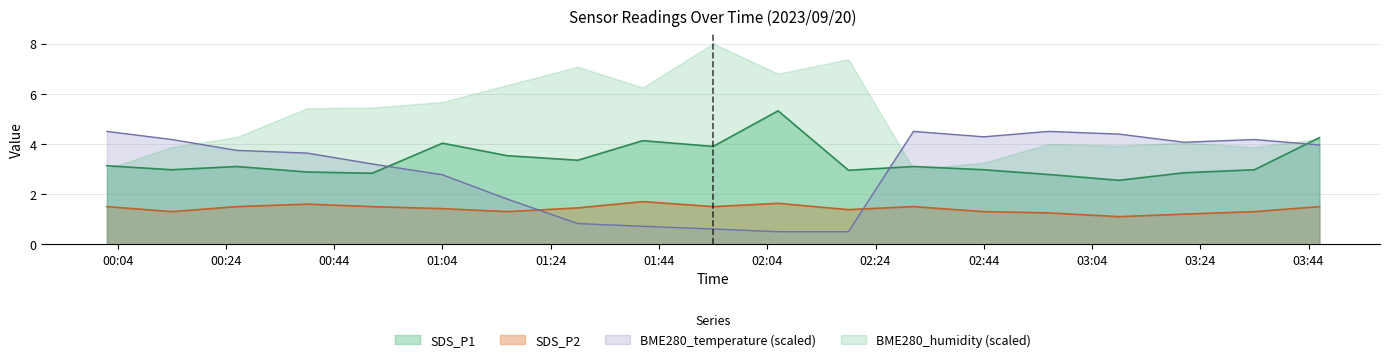

True or false: SDS_P2 has a value of 0.4 at 2023/09/20 01:41.

False